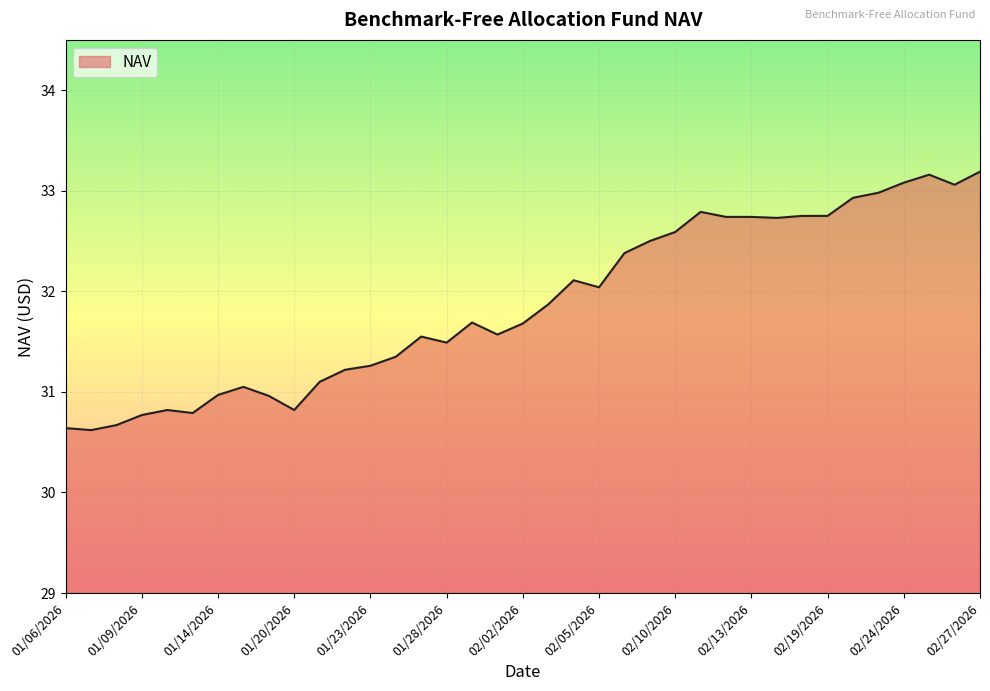

What is the minimum value shown in the chart?

30.6